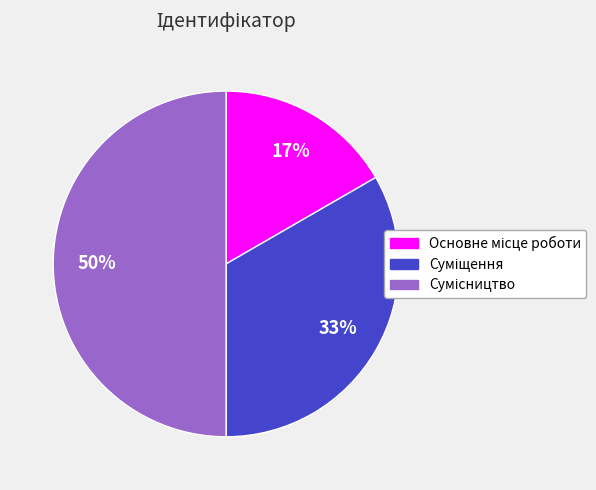

To the nearest percent, what is the difference between the largest and smallest slice percentages?

33%